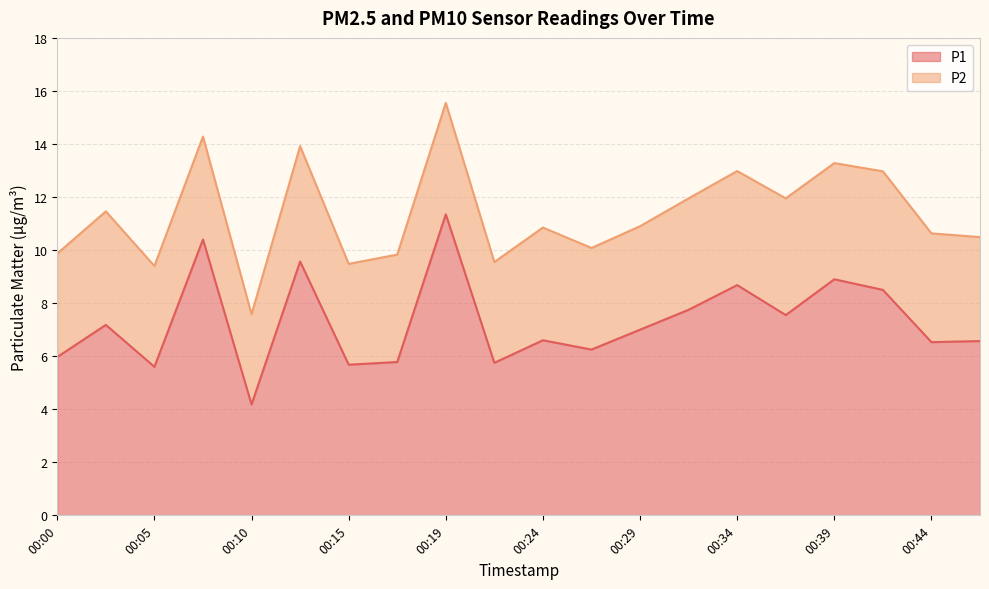

What is the difference between the values at 00:24 and 00:19?

4.8